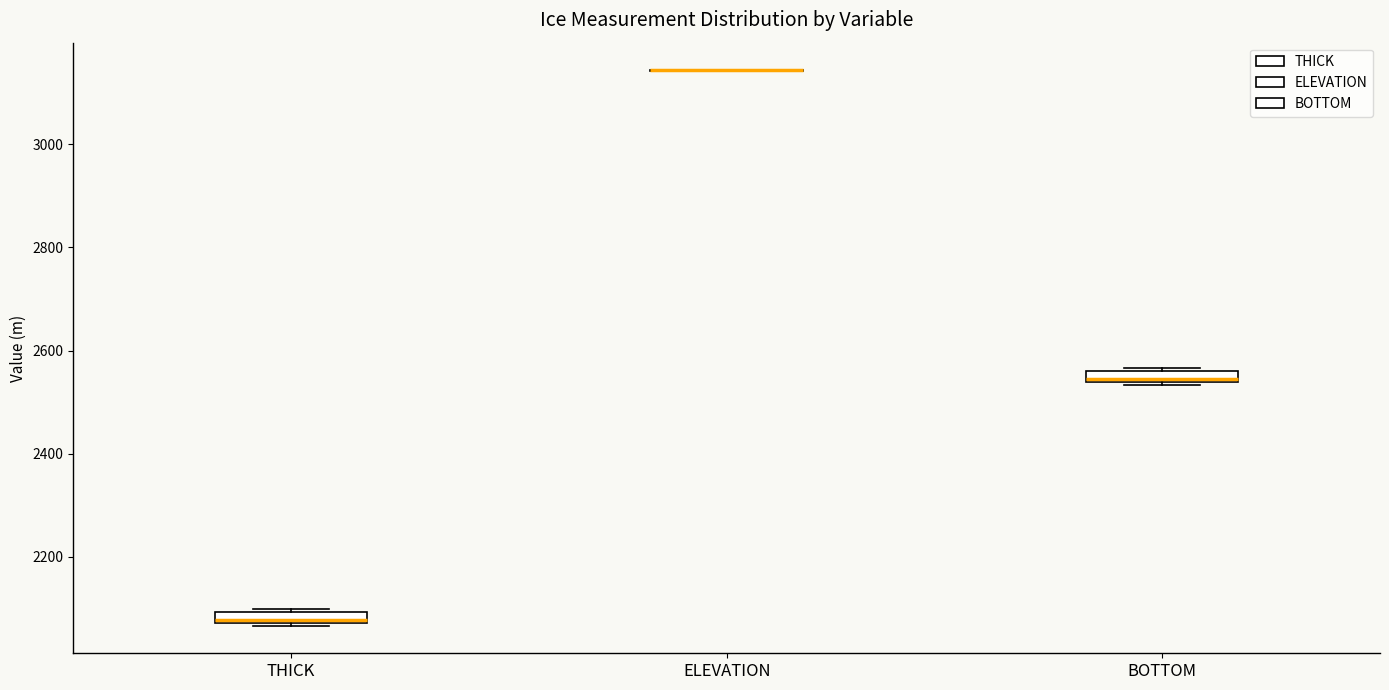

Where is the upper edge of the box for BOTTOM on the y-axis? The values are not printed on the chart, so give them approximately, as read against the axis.

2560